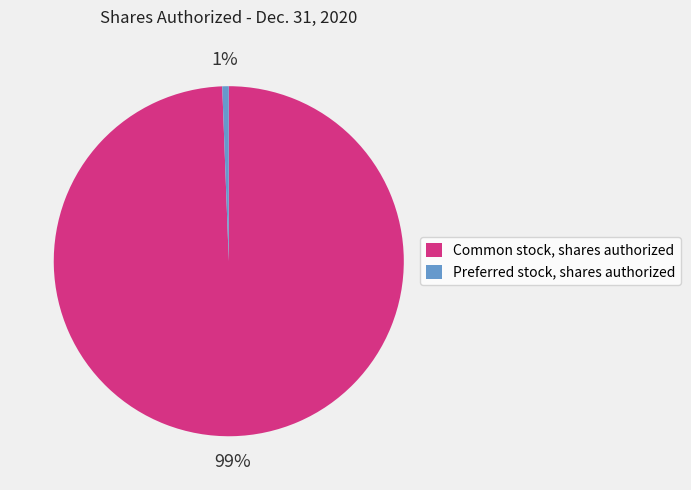

Count the number of slices in the pie.

2